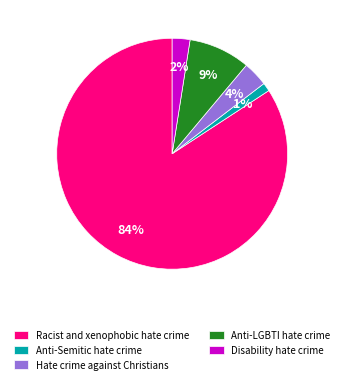

Between Hate crime against Christians and Anti-Semitic hate crime, which is larger?

Hate crime against Christians